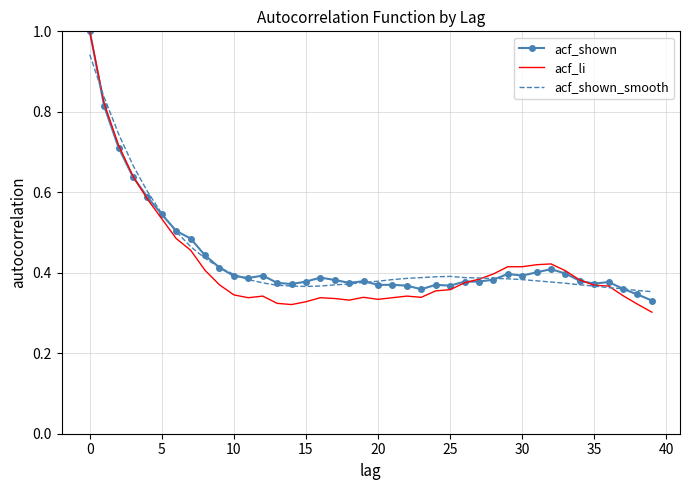

Which series has the widest spread of values?

acf_li